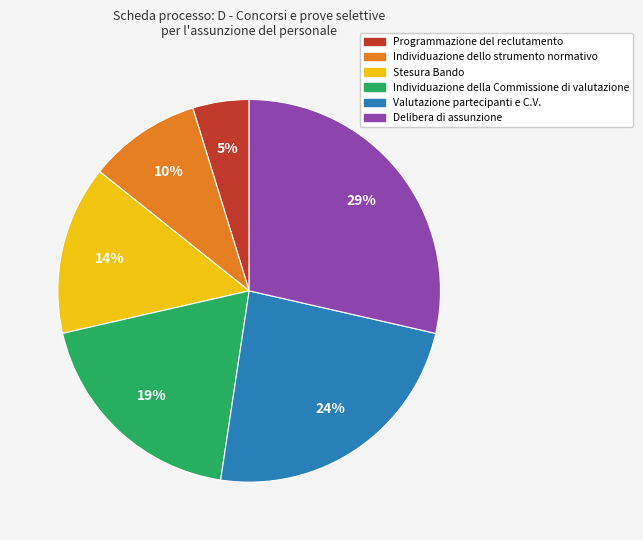

How many segments does this pie chart have?

6